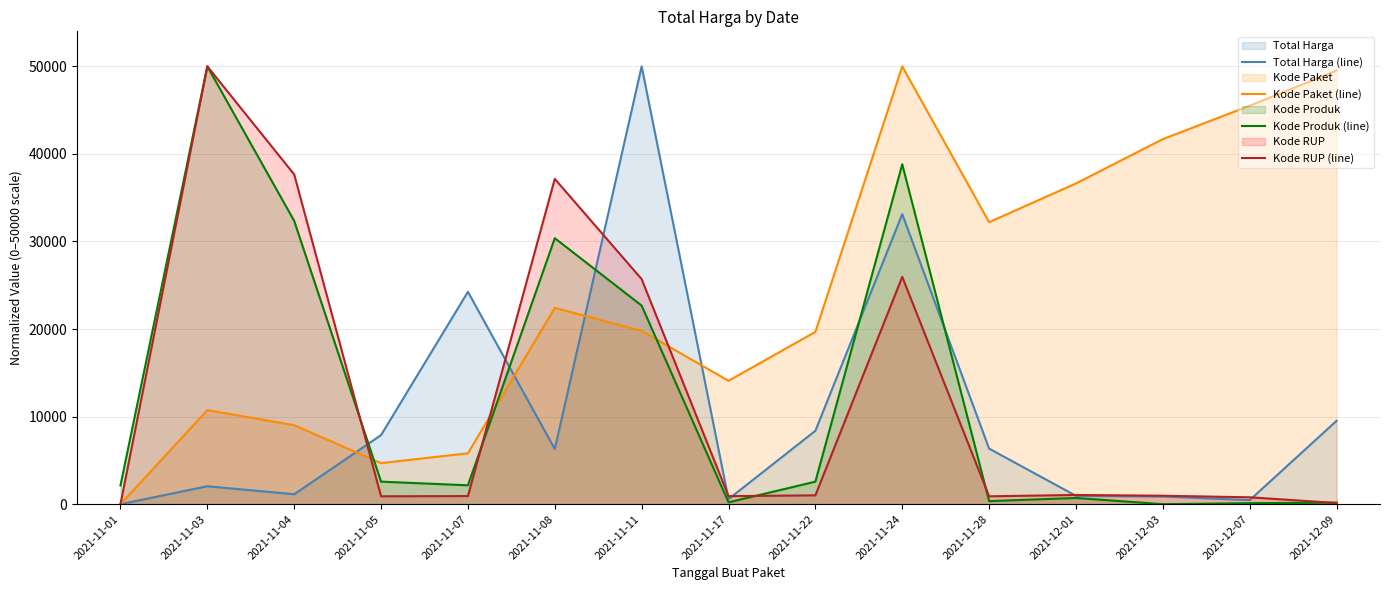

Reading left to right, what are all the values shown in this chart?

Total Harga (line): 0.0	2047.0	1135.3	7887.7	24250.4	6298.2	50000.0	577.7	8381.0	33121.2	6346.5	949.6	872.1	460.6	9520.2
Kode Paket (line): 0.0	10743.8	9019.0	4686.3	5813.1	22420.7	19791.9	14088.7	19672.5	50000.0	32207.3	36627.7	41688.5	45502.4	49518.2
Kode Produk (line): 2133.7	50000.0	32351.1	2571.8	2154.6	30378.3	22676.3	210.0	2571.8	38819.2	348.2	708.6	0.0	113.3	174.0
Kode RUP (line): 0.0	50000.0	37659.7	900.1	923.3	37147.5	25699.0	918.3	1008.0	25961.6	896.4	1052.6	963.5	784.3	133.3